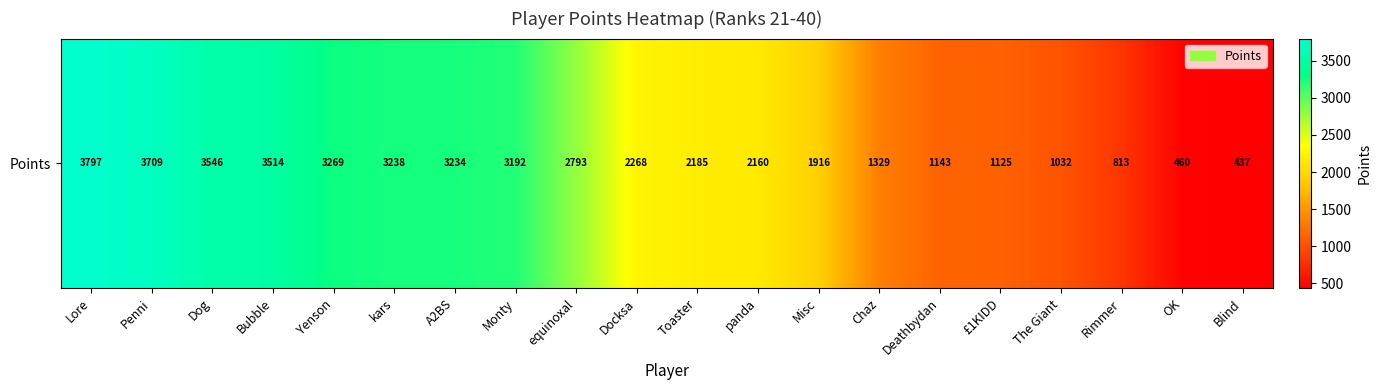

What is the minimum value shown in the chart?

437